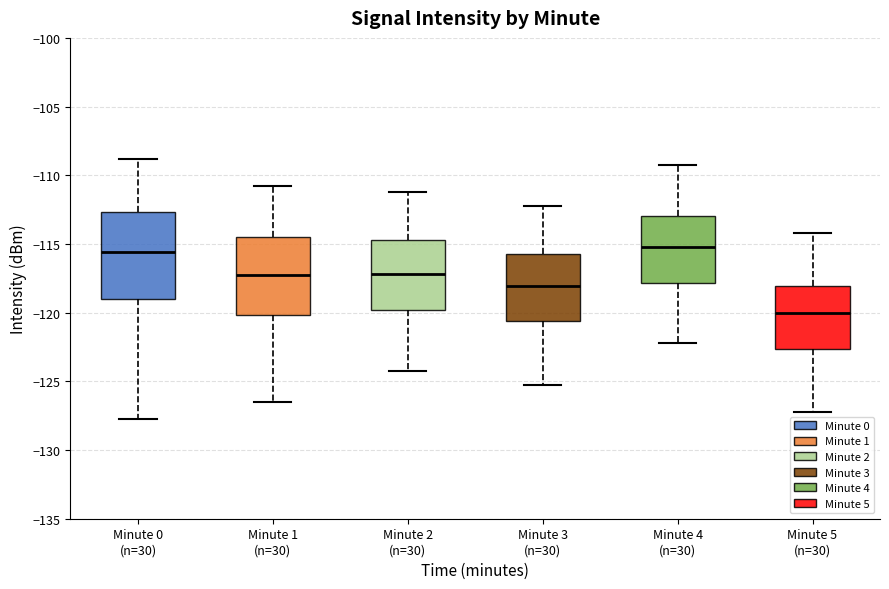

Where does the lower whisker of the box for Minute 4 (n=30) end on the y-axis? The values are not printed on the chart, so give them approximately, as read against the axis.

-122.0